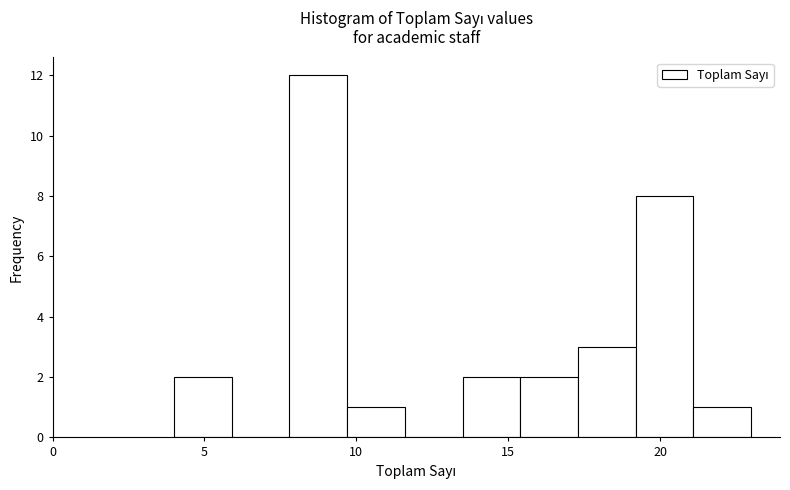

Read against the x-axis, roughly where is the centre of the tallest bar?

9.0